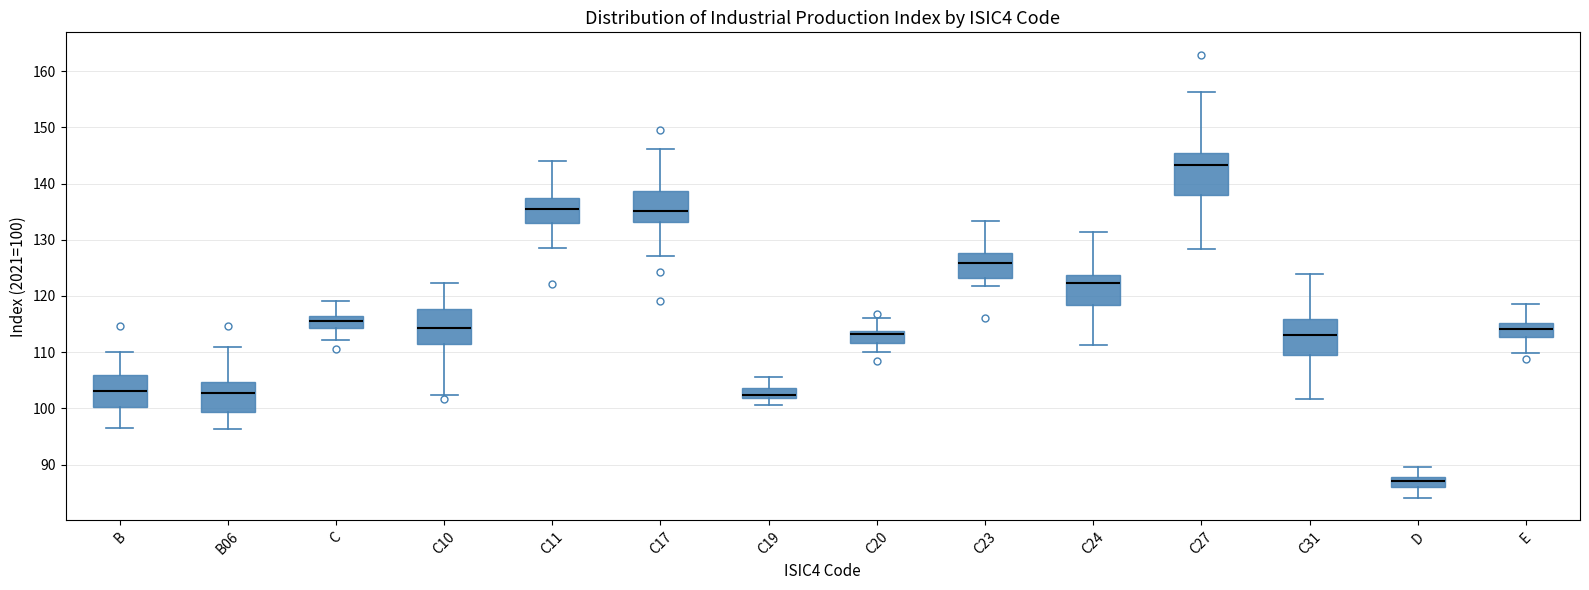

Reading left to right, read every box against the y-axis: the position of its median line, the range the box covers, and the ends of its whiskers. The values are not printed on the chart, so give them approximately, as read against the axis.

B: median 103, box 100 to 106, whiskers 97 to 110
B06: median 103, box 99 to 105, whiskers 96 to 111
C: median 116, box 114 to 117, whiskers 112 to 119
C10: median 114, box 111 to 118, whiskers 102 to 122
C11: median 135, box 133 to 137, whiskers 128 to 144
C17: median 135, box 133 to 139, whiskers 127 to 146
C19: median 102 (just above the box's lower edge), box 102 to 104, whiskers 101 to 106
C20: median 113, box 112 to 114, whiskers 110 to 116
C23: median 126, box 123 to 128, whiskers 122 to 133
C24: median 122, box 118 to 124, whiskers 111 to 131
C27: median 143, box 138 to 145, whiskers 128 to 156
C31: median 113, box 109 to 116, whiskers 102 to 124
D: median 87, box 86 to 88, whiskers 84 to 89
E: median 114, box 113 to 115, whiskers 110 to 119